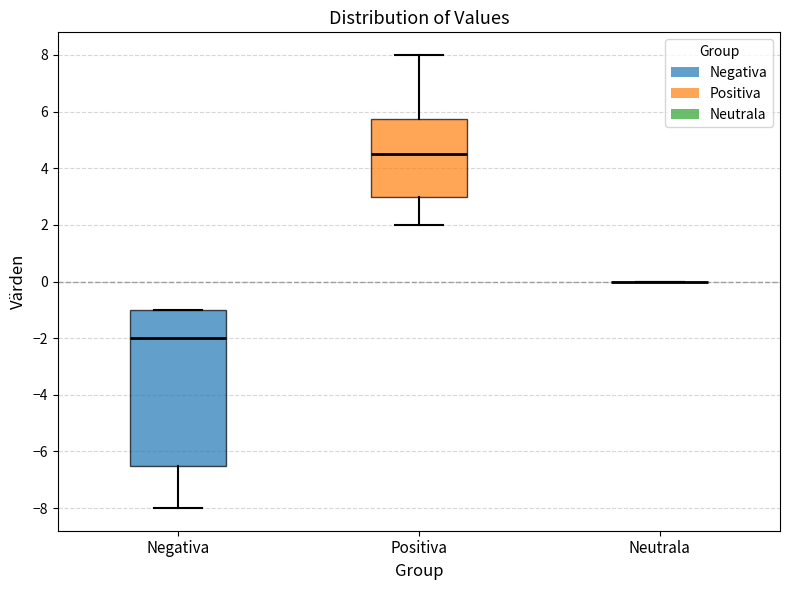

Which box is the tallest, from its lower edge to its upper edge?

Negativa